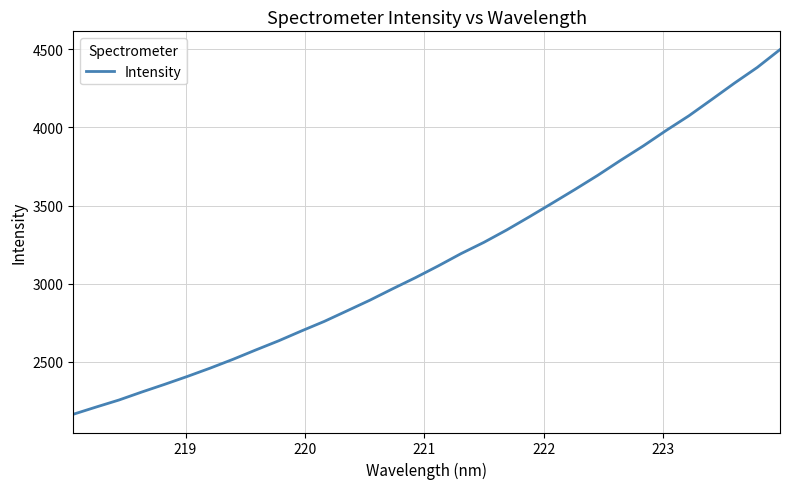

What is the greatest value displayed?

4498.6